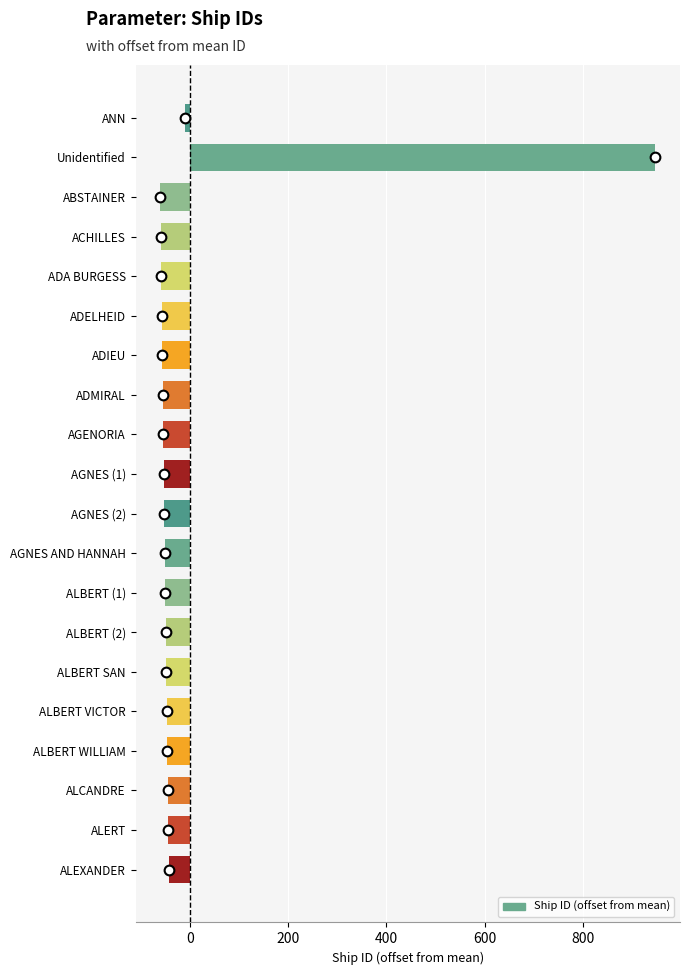

What is the difference between the maximum and second lowest values?

1007.0